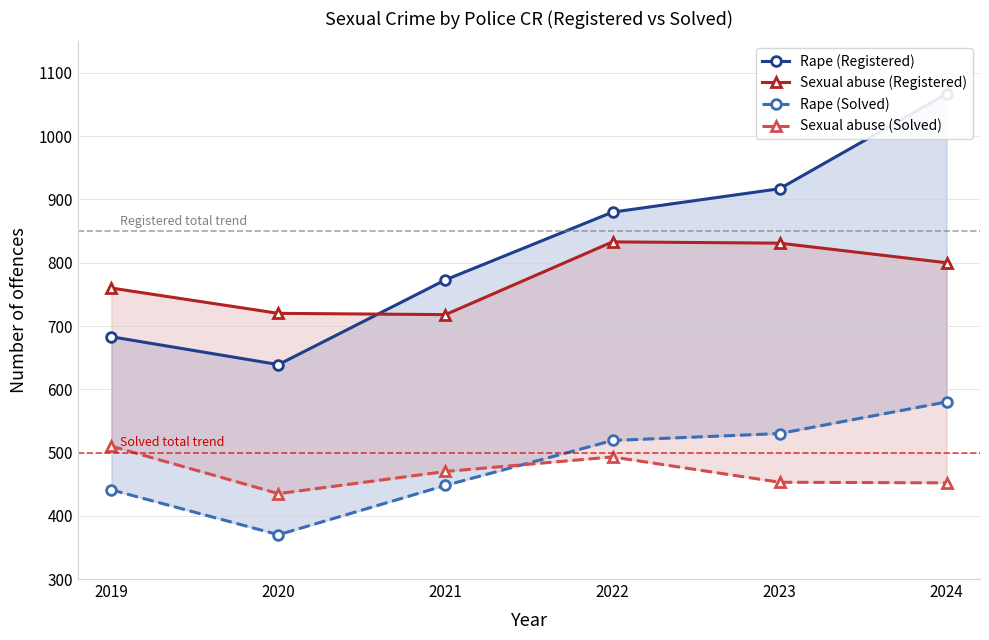

The Sexual abuse (Registered) series shows 831 at 2023. True or false?

True